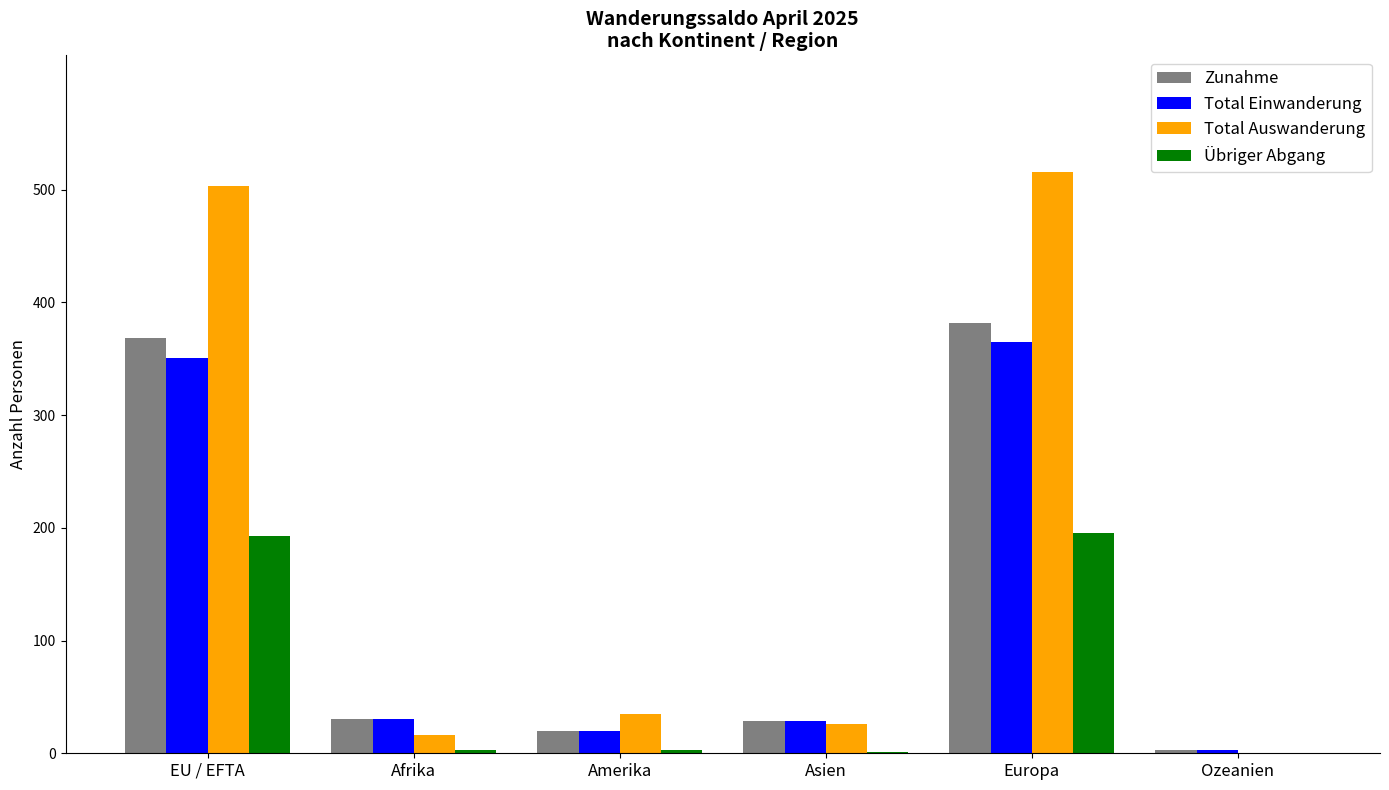

What is the maximum value for Zunahme?

382